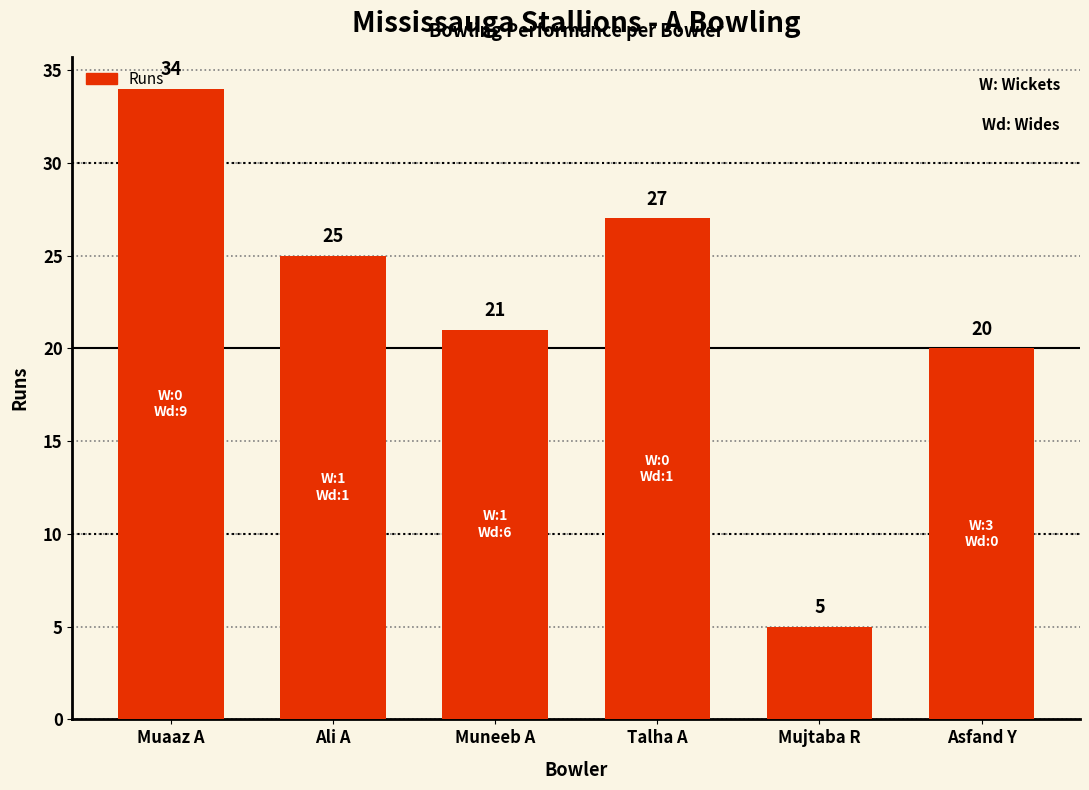

Reading left to right, what are all the values shown in this chart?

Muaaz A=34	Ali A=25	Muneeb A=21	Talha A=27	Mujtaba R=5	Asfand Y=20